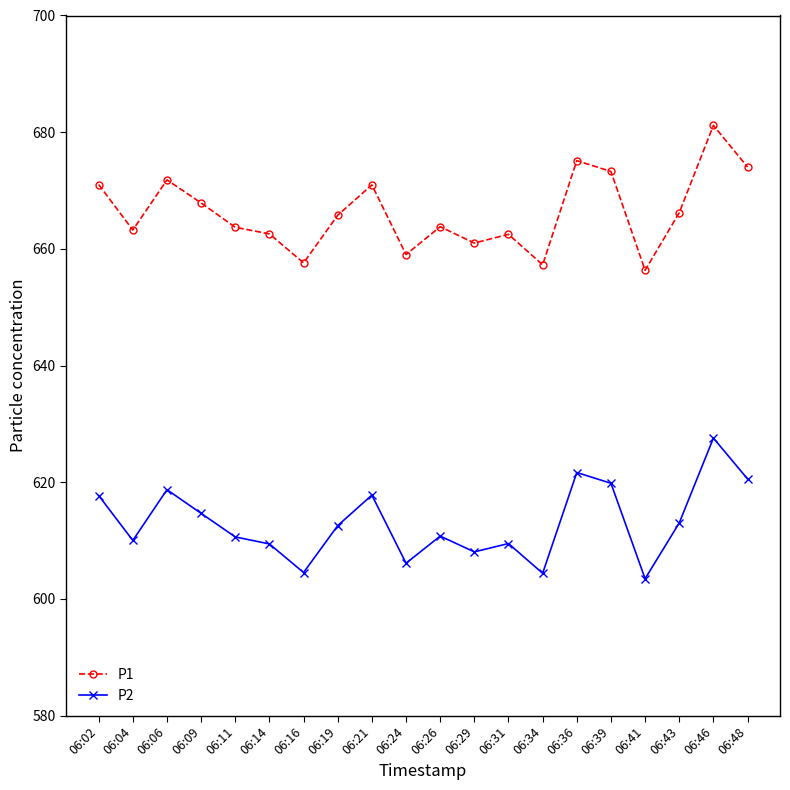

Which series has the widest spread of values?

P1